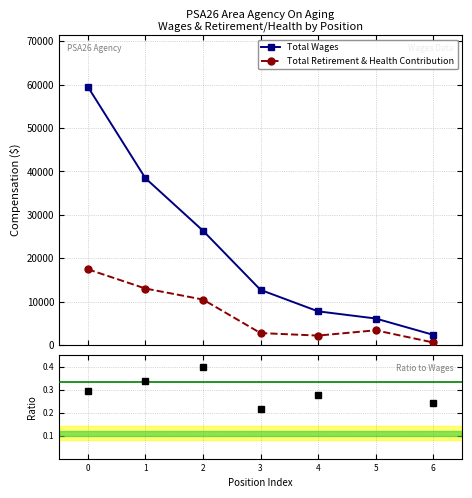

What is the difference between the Total Wages values at 0 and 2?

33187.0